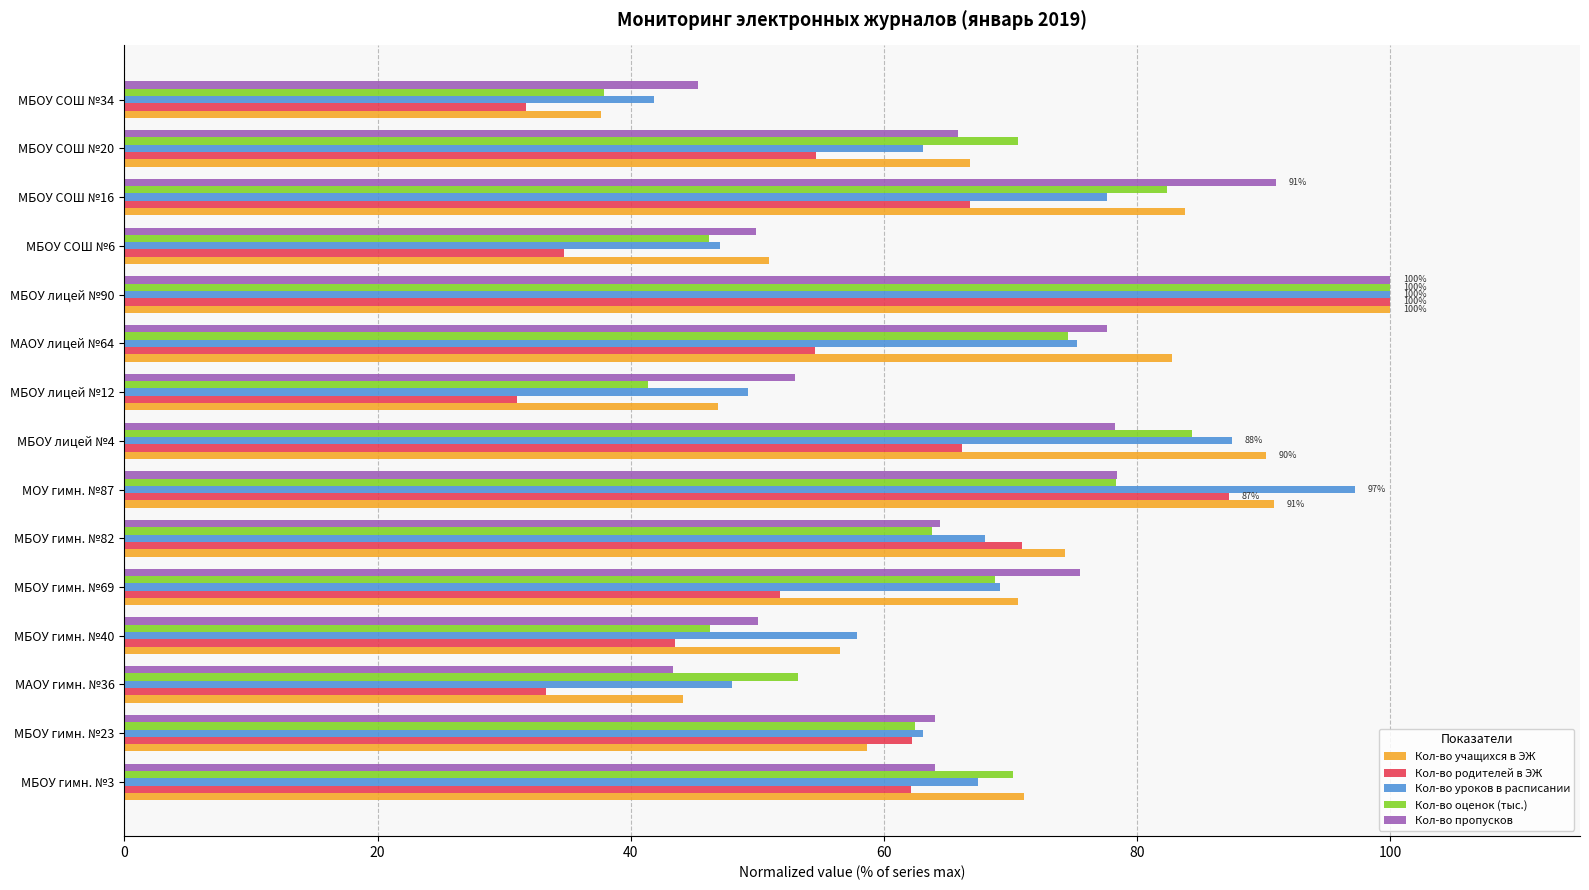

At which category is the sum across all series the highest?

МБОУ лицей №90